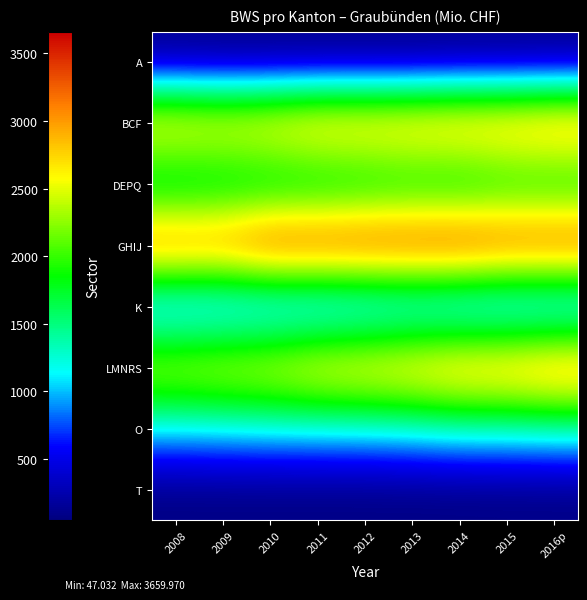

Reading left to right, transcribe all the data shown in this chart.

A: 2008=88.0	2009=74.0	2010=73.5	2011=66.9	2012=67.6	2013=66.6	2014=81.4	2015=81.4	2016p=86.6
BCF: 2008=2925.5	2009=2858.2	2010=2927.5	2011=3060.3	2012=3046.4	2013=3077.6	2014=3125.4	2015=3136.1	2016p=3217.3
DEPQ: 2008=1385.4	2009=1442.1	2010=1449.4	2011=1470.3	2012=1517.2	2013=1564.6	2014=1519.0	2015=1635.5	2016p=1612.9
GHIJ: 2008=3415.4	2009=3368.1	2010=3641.5	2011=3603.0	2012=3627.1	2013=3618.5	2014=3660.0	2015=3545.5	2016p=3555.9
K: 2008=648.5	2009=653.3	2010=652.6	2011=640.8	2012=670.2	2013=720.0	2014=647.2	2015=630.6	2016p=623.0
LMNRS: 2008=2540.9	2009=2610.6	2010=2664.5	2011=2843.0	2012=2898.1	2013=2978.5	2014=3115.7	2015=3136.4	2016p=3262.9
O: 2008=1111.5	2009=1138.6	2010=1166.9	2011=1170.5	2012=1184.8	2013=1221.4	2014=1297.5	2015=1295.3	2016p=1332.4
T: 2008=48.9	2009=48.3	2010=47.6	2011=47.0	2012=48.3	2013=47.1	2014=49.1	2015=51.2	2016p=53.0